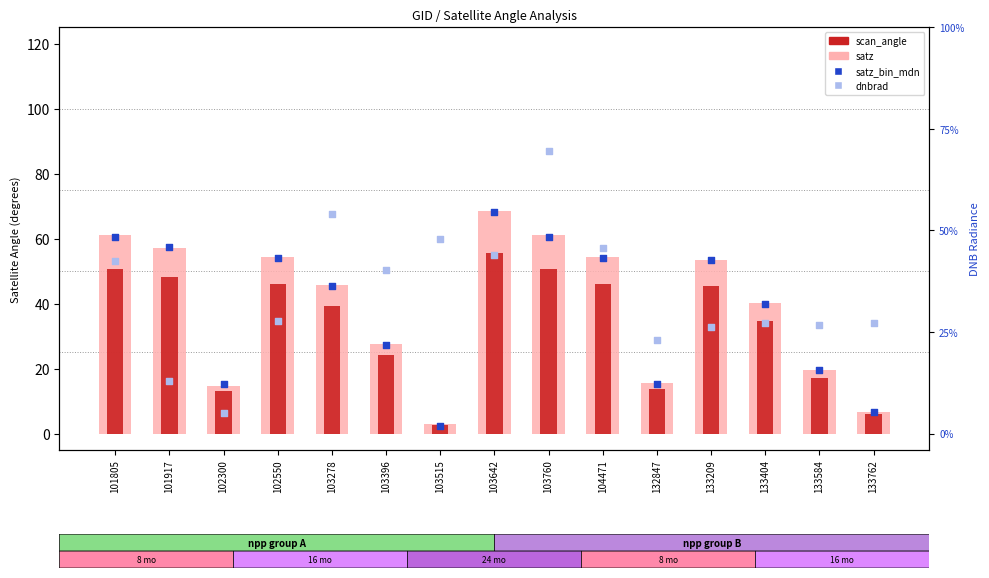

What are all the series names shown in the legend?

satz, scan_angle, satz_bin_mdn, dnbrad